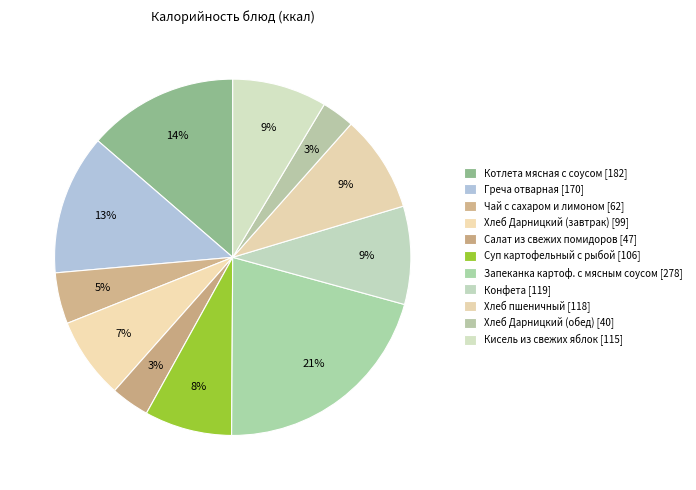

How many segments does this pie chart have?

11